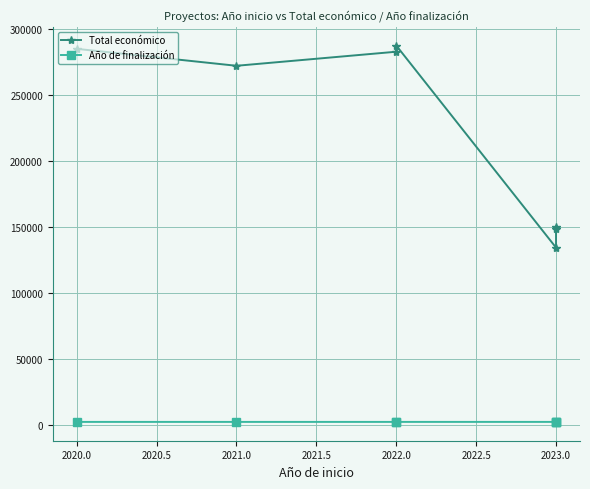

What is the minimum value for Total económico?

134112